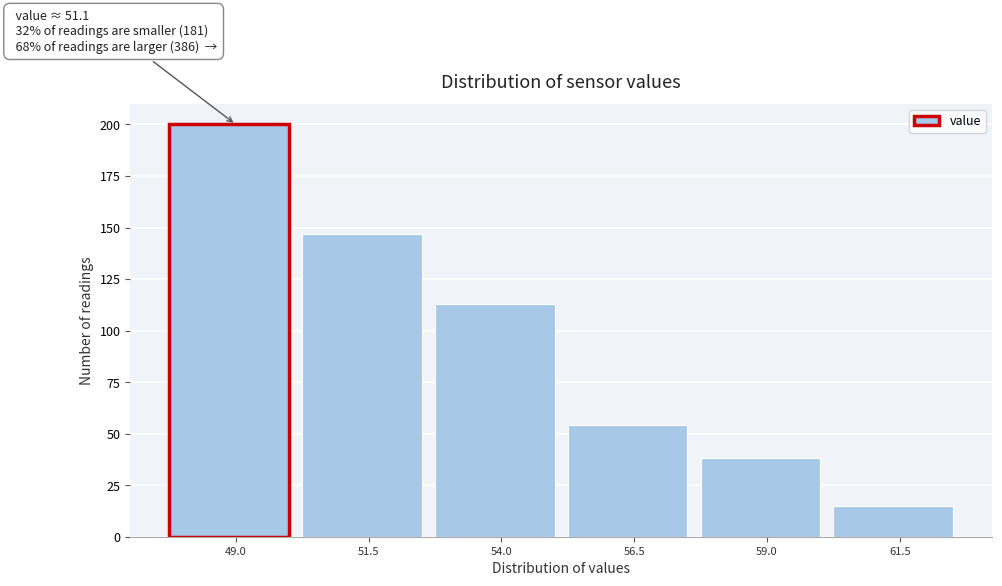

Reading left to right, extract all data points from this chart.

49.0=200	51.5=147	54.0=113	56.5=54	59.0=38	61.5=15